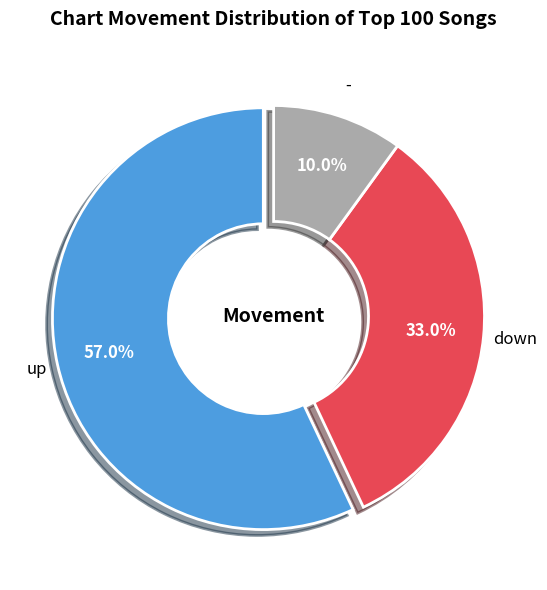

What percentage do up and down together represent?

90.0%